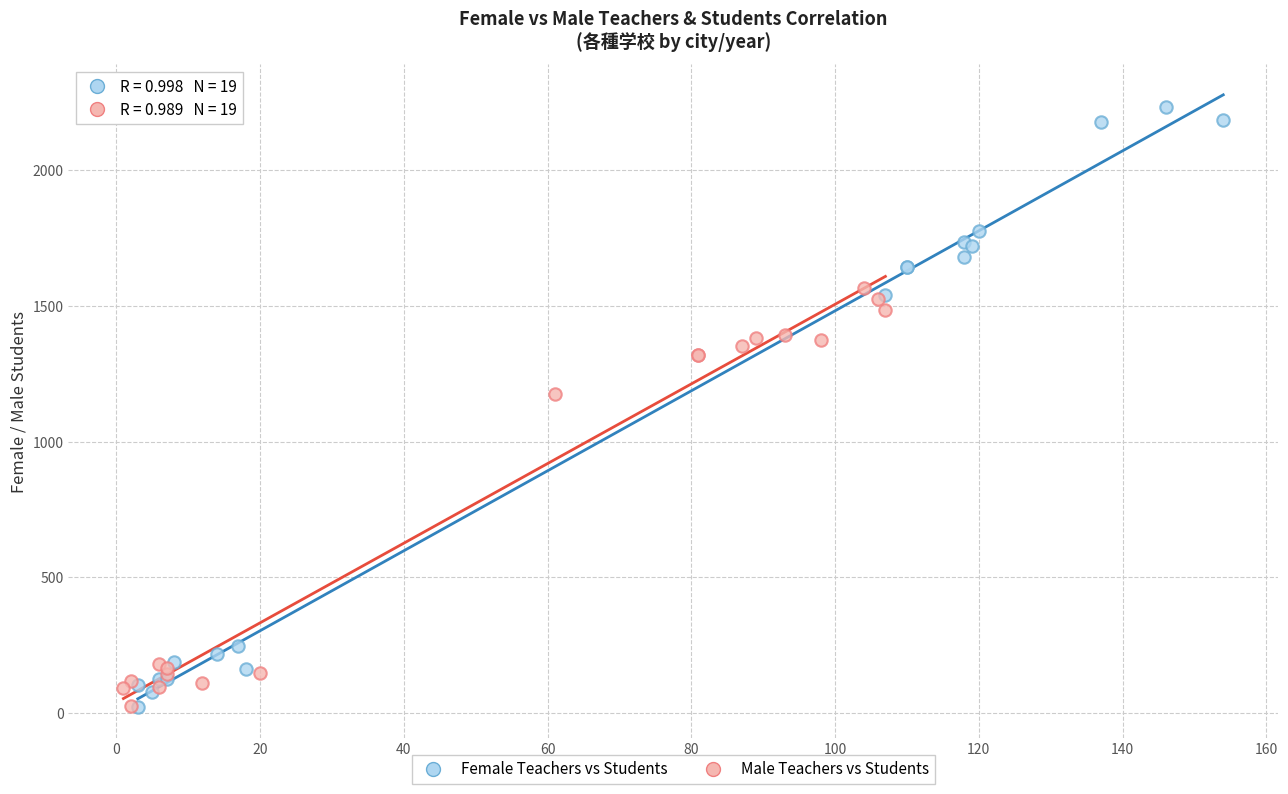

Which series reaches the maximum Y coordinate?

Female Teachers vs Students